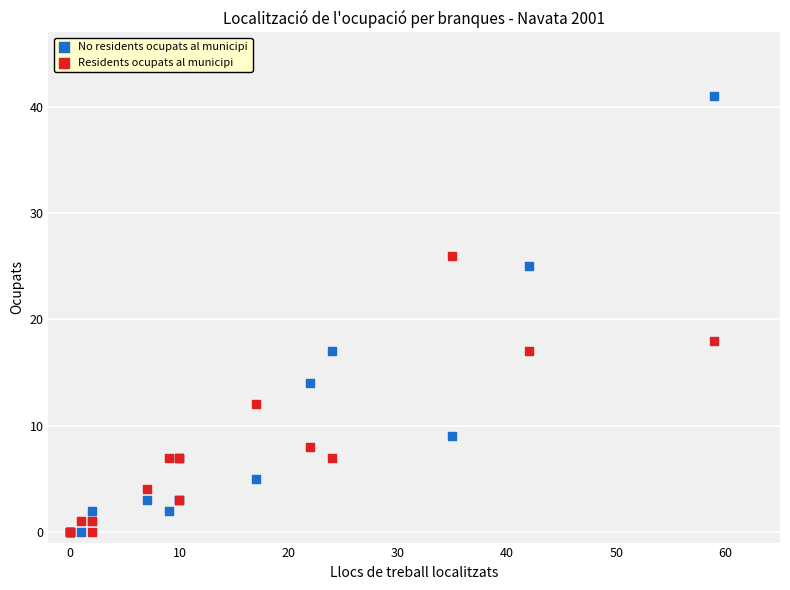

In the No residents ocupats al municipi series, what Y value is closest to 20?

17